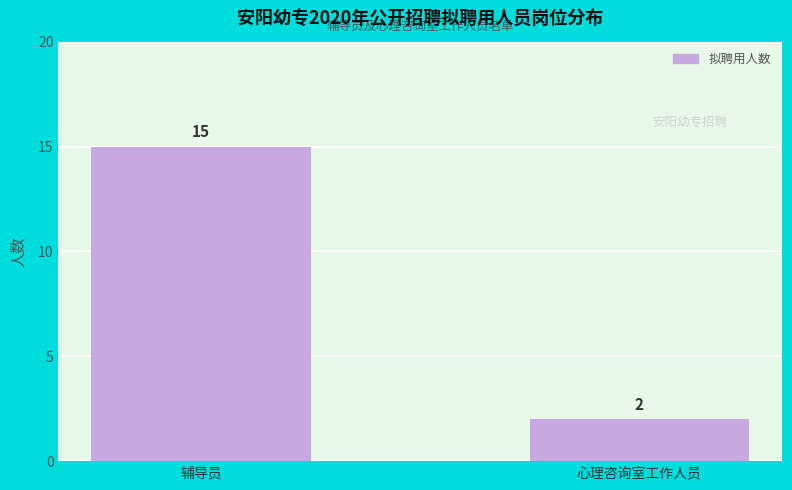

Does the chart contain any negative values?

No